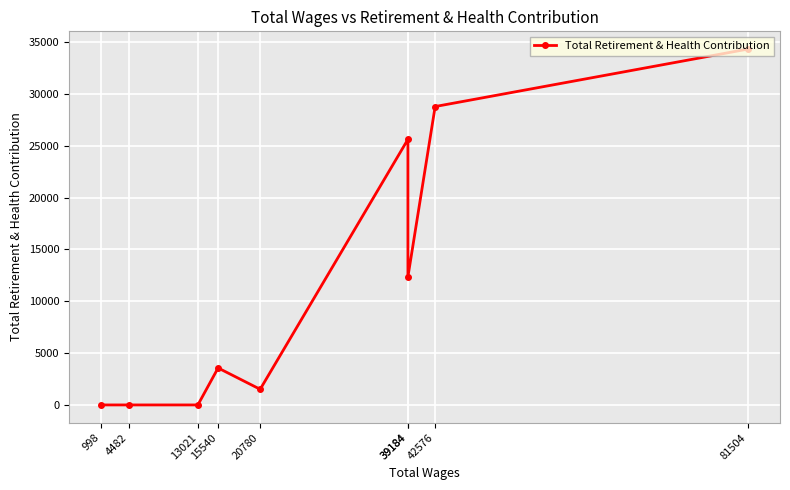

How many data points are above 3567?

4